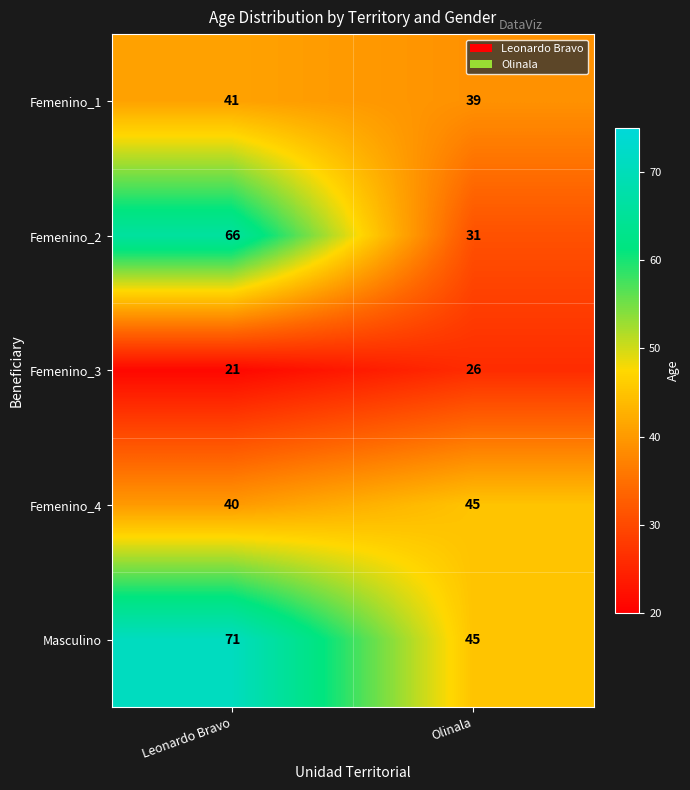

Is the value of Femenino_1 at Olinala greater than the value of Femenino_2 at Leonardo Bravo?

No